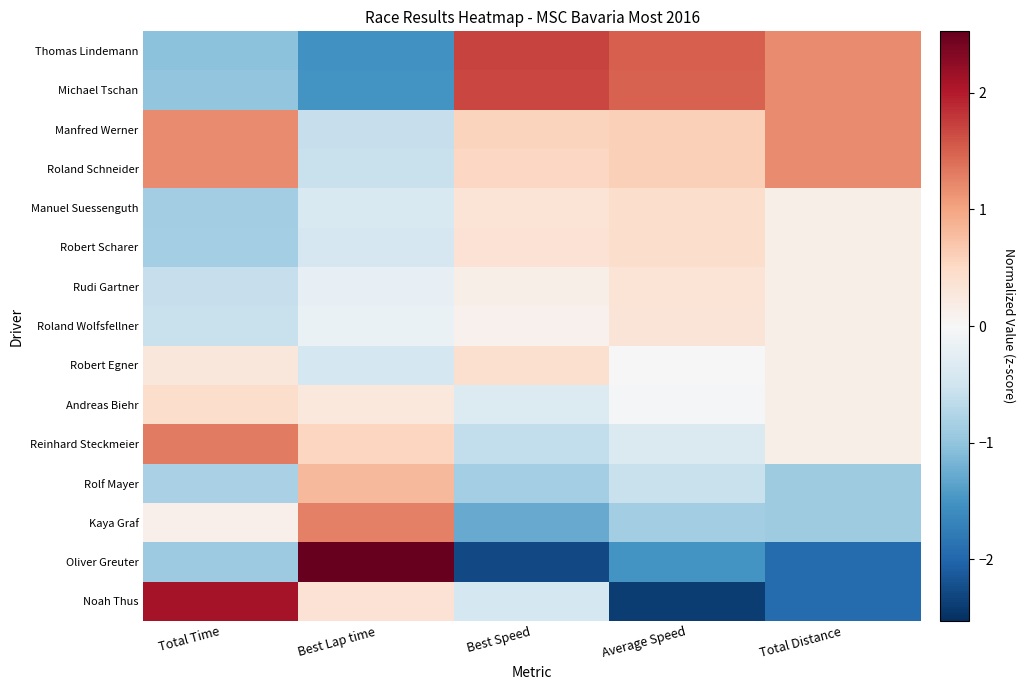

Reading left to right, extract all data points from this chart.

Thomas Lindemann: Total Time=-1.0	Best Lap time=-1.5	Best Speed=1.7	Average Speed=1.5	Total Distance=1.2
Michael Tschan: Total Time=-1.0	Best Lap time=-1.5	Best Speed=1.7	Average Speed=1.5	Total Distance=1.2
Manfred Werner: Total Time=1.2	Best Lap time=-0.6	Best Speed=0.6	Average Speed=0.6	Total Distance=1.2
Roland Schneider: Total Time=1.2	Best Lap time=-0.6	Best Speed=0.5	Average Speed=0.6	Total Distance=1.2
Manuel Suessenguth: Total Time=-0.9	Best Lap time=-0.4	Best Speed=0.3	Average Speed=0.4	Total Distance=0.1
Robert Scharer: Total Time=-0.9	Best Lap time=-0.4	Best Speed=0.4	Average Speed=0.4	Total Distance=0.1
Rudi Gartner: Total Time=-0.6	Best Lap time=-0.2	Best Speed=0.1	Average Speed=0.3	Total Distance=0.1
Roland Wolfsfellner: Total Time=-0.6	Best Lap time=-0.2	Best Speed=0.1	Average Speed=0.3	Total Distance=0.1
Robert Egner: Total Time=0.3	Best Lap time=-0.4	Best Speed=0.4	Average Speed=0.0	Total Distance=0.1
Andreas Biehr: Total Time=0.4	Best Lap time=0.3	Best Speed=-0.3	Average Speed=-0.1	Total Distance=0.1
Reinhard Steckmeier: Total Time=1.3	Best Lap time=0.5	Best Speed=-0.6	Average Speed=-0.4	Total Distance=0.1
Rolf Mayer: Total Time=-0.8	Best Lap time=0.8	Best Speed=-0.9	Average Speed=-0.6	Total Distance=-0.9
Kaya Graf: Total Time=0.1	Best Lap time=1.3	Best Speed=-1.3	Average Speed=-0.9	Total Distance=-0.9
Oliver Greuter: Total Time=-0.9	Best Lap time=2.5	Best Speed=-2.3	Average Speed=-1.5	Total Distance=-2.0
Noah Thus: Total Time=2.1	Best Lap time=0.4	Best Speed=-0.4	Average Speed=-2.4	Total Distance=-2.0